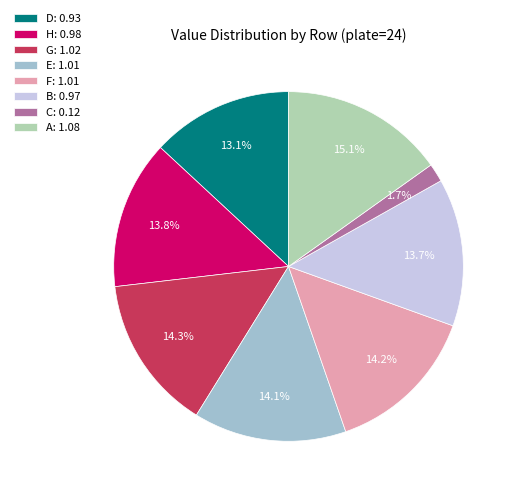

Which category has the biggest portion of the pie?

A